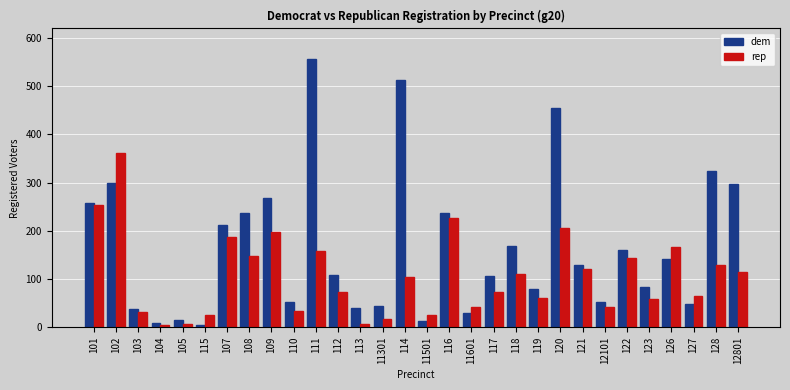

Which label corresponds to the largest value in the chart?

111